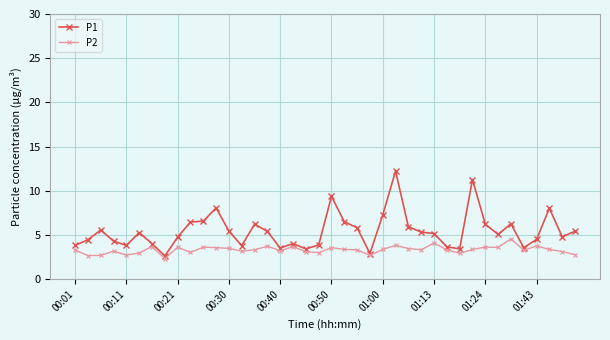

Which series has the largest total across all categories?

P1